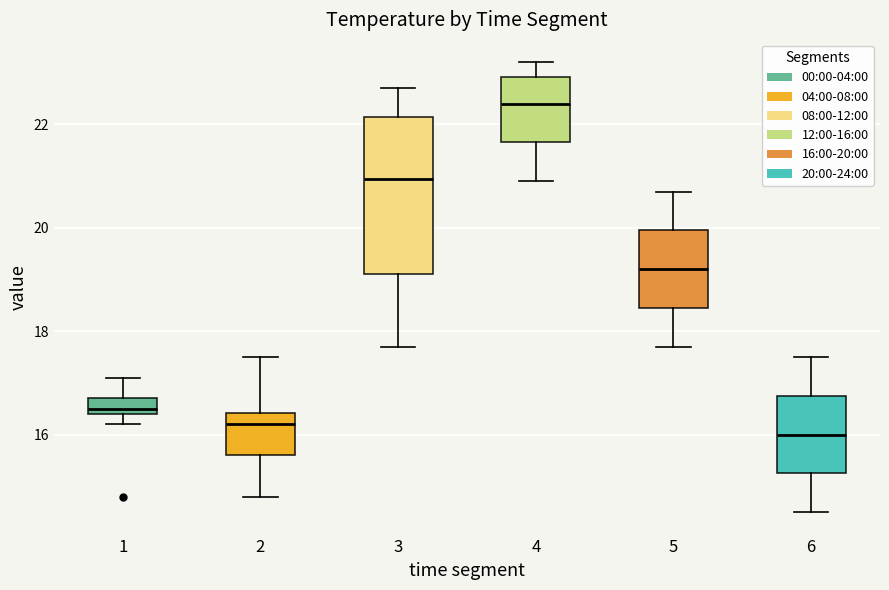

Reading left to right, read every box against the y-axis: the position of its median line, the range the box covers, and the ends of its whiskers. The values are not printed on the chart, so give them approximately, as read against the axis.

1: median 16.6, box 16.4 to 16.8, whiskers 16.2 to 17.2
2: median 16.2, box 15.6 to 16.4, whiskers 14.8 to 17.6
3: median 21.0, box 19.2 to 22.2, whiskers 17.8 to 22.8
4: median 22.4, box 21.6 to 23.0, whiskers 21.0 to 23.2
5: median 19.2, box 18.4 to 20.0, whiskers 17.8 to 20.8
6: median 16.0, box 15.2 to 16.8, whiskers 14.6 to 17.6